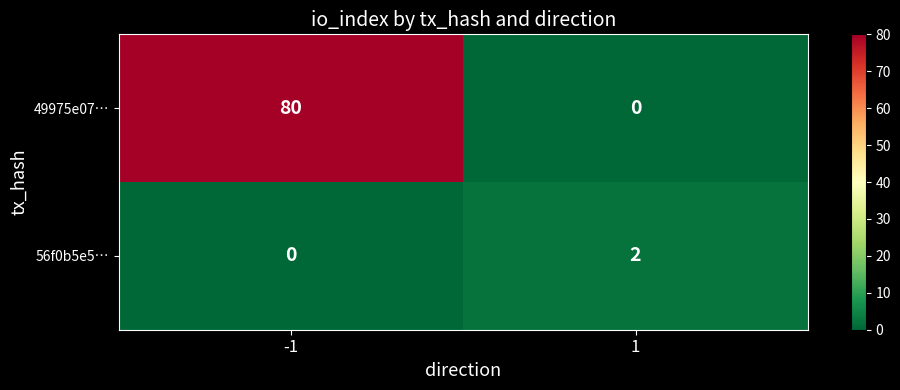

Which series has the largest range (max minus min)?

49975e07…